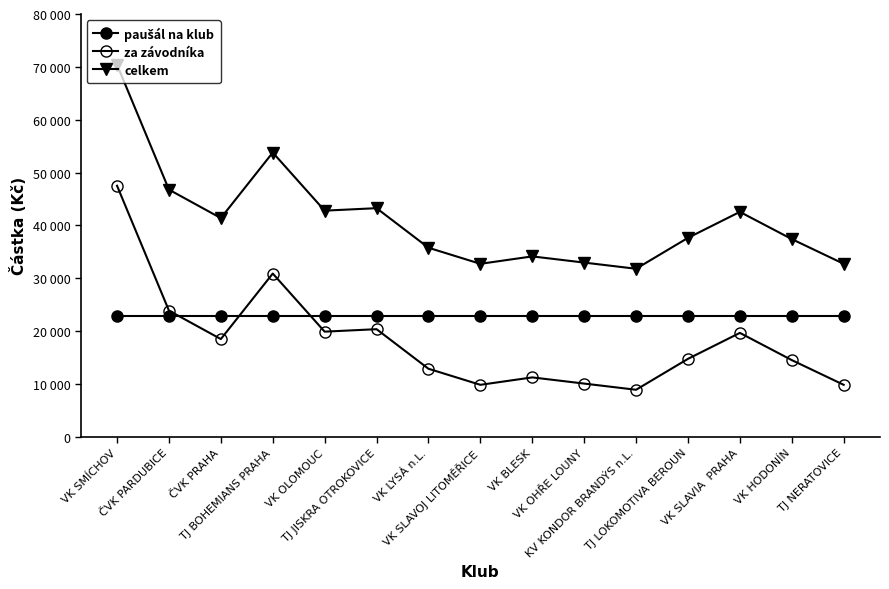

At which category does the chart reach its minimum across all series?

KV KONDOR BRANDÝS n.L.